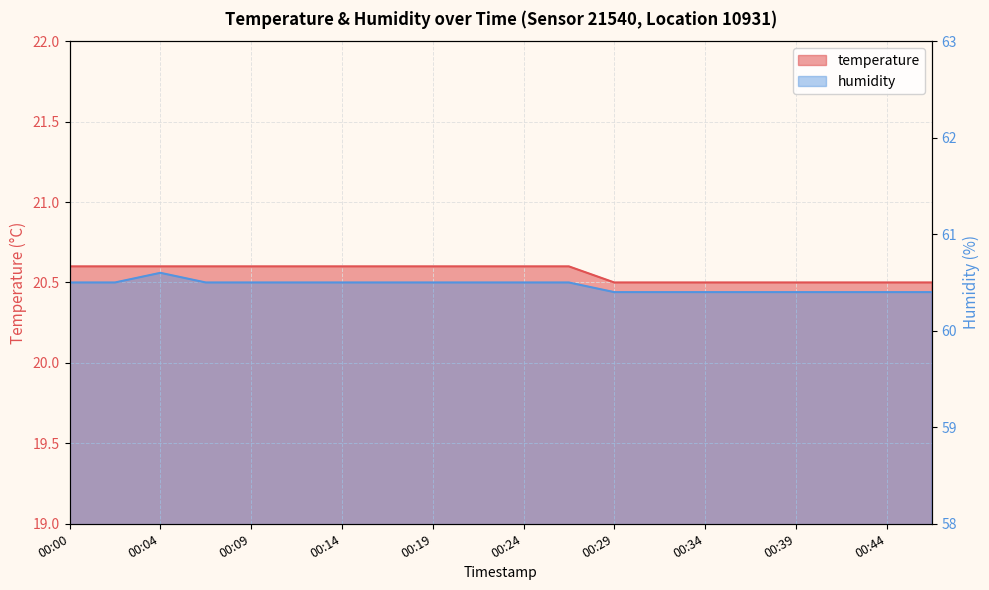

True or false: temperature and humidity cross at least once.

False